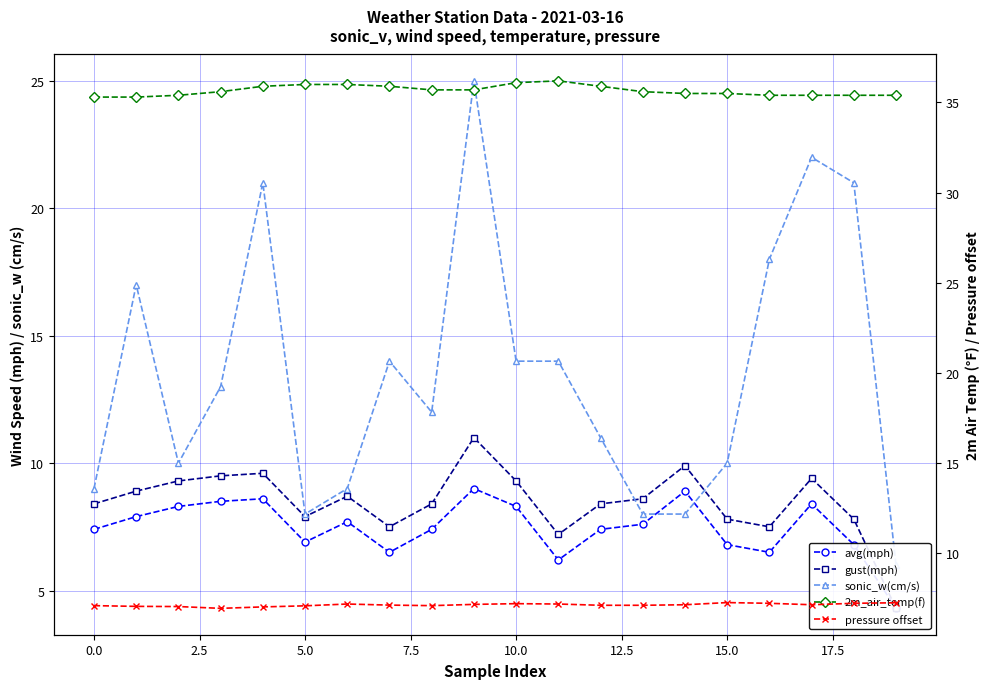

Reading left to right, what are all the values shown in this chart?

avg(mph): 7.4	7.9	8.3	8.5	8.6	6.9	7.7	6.5	7.4	9.0	8.3	6.2	7.4	7.6	8.9	6.8	6.5	8.4	6.8	4.3
gust(mph): 8.4	8.9	9.3	9.5	9.6	7.9	8.7	7.5	8.4	11.0	9.3	7.2	8.4	8.6	9.9	7.8	7.5	9.4	7.8	4.3
sonic_w(cm/s): 9.0	17.0	10.0	13.0	21.0	8.0	9.0	14.0	12.0	25.0	14.0	14.0	11.0	8.0	8.0	10.0	18.0	22.0	21.0	6.0
2m_air_temp(f): 35.3	35.3	35.4	35.6	35.9	36.0	36.0	35.9	35.7	35.7	36.1	36.2	35.9	35.6	35.5	35.5	35.4	35.4	35.4	35.4
pressure offset: 7.1	7.0	7.0	6.9	7.0	7.1	7.2	7.1	7.1	7.1	7.2	7.2	7.1	7.1	7.1	7.2	7.2	7.1	7.2	7.2